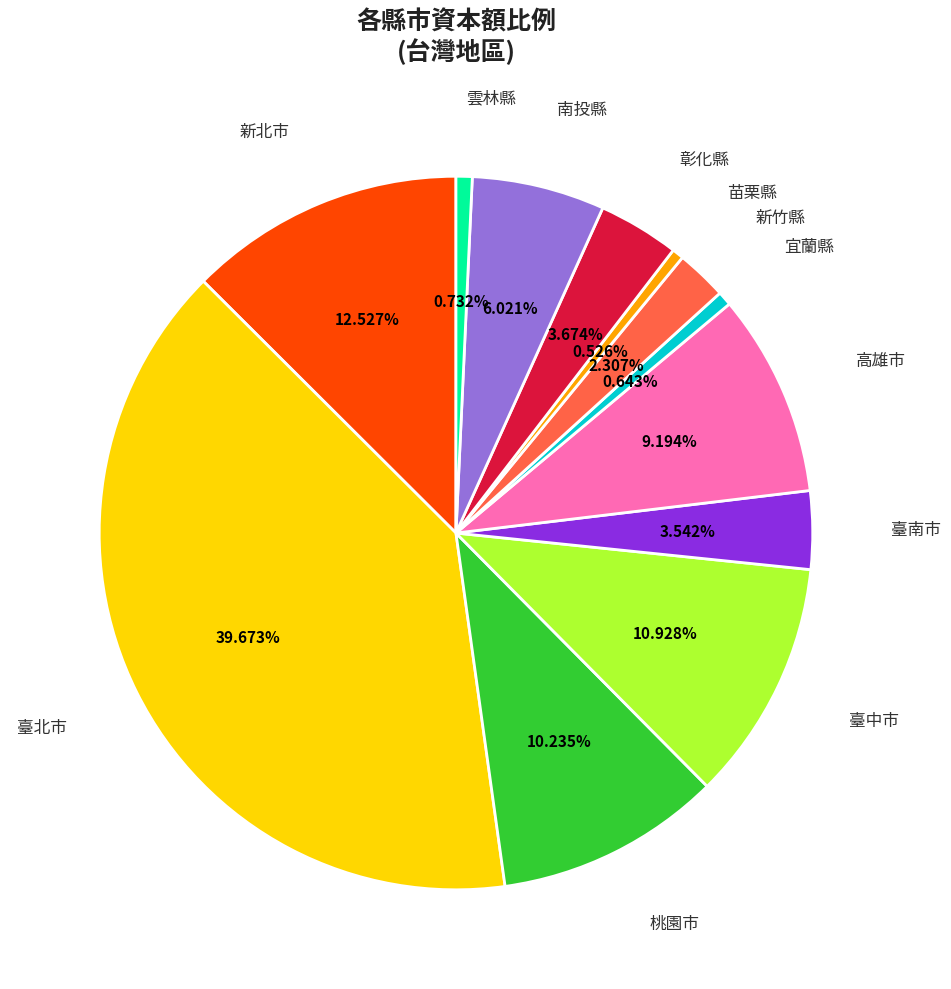

Which category has the biggest portion of the pie?

臺北市